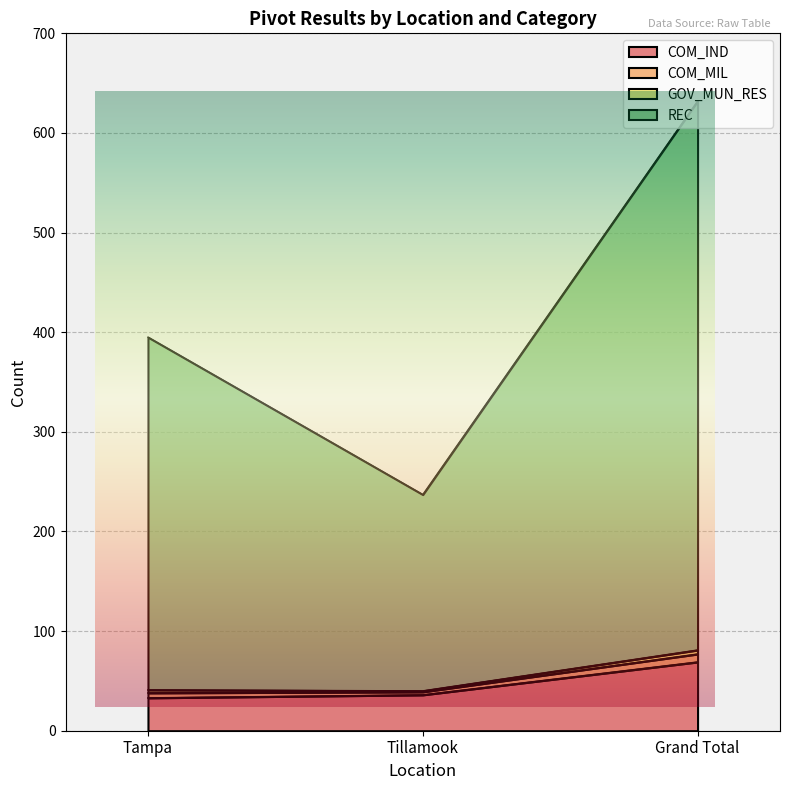

What is the difference between the highest and lowest values at Tillamook?

201